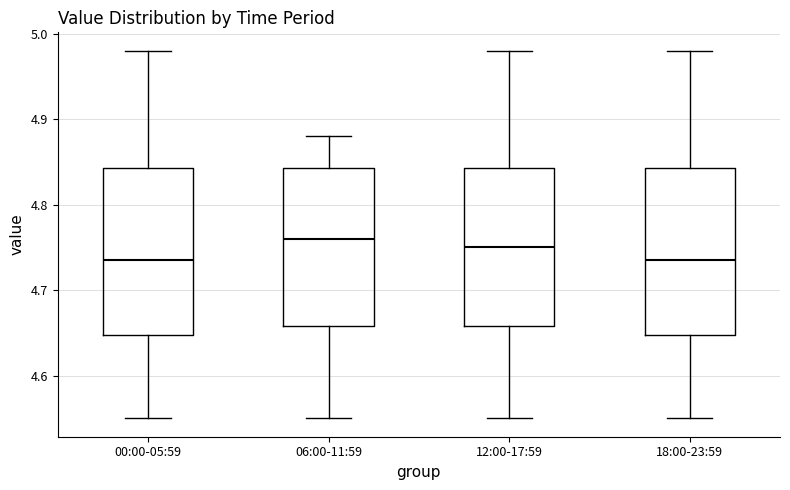

Reading left to right, transcribe this box plot: for each box, give where its median line is, the range the box spans, and where its two whiskers end, as read against the y-axis. The values are not printed on the chart, so give them approximately, as read against the axis.

00:00-05:59: median 4.74, box 4.65 to 4.84, whiskers 4.55 to 4.98
06:00-11:59: median 4.76, box 4.66 to 4.84, whiskers 4.55 to 4.88
12:00-17:59: median 4.75, box 4.66 to 4.84, whiskers 4.55 to 4.98
18:00-23:59: median 4.74, box 4.65 to 4.84, whiskers 4.55 to 4.98